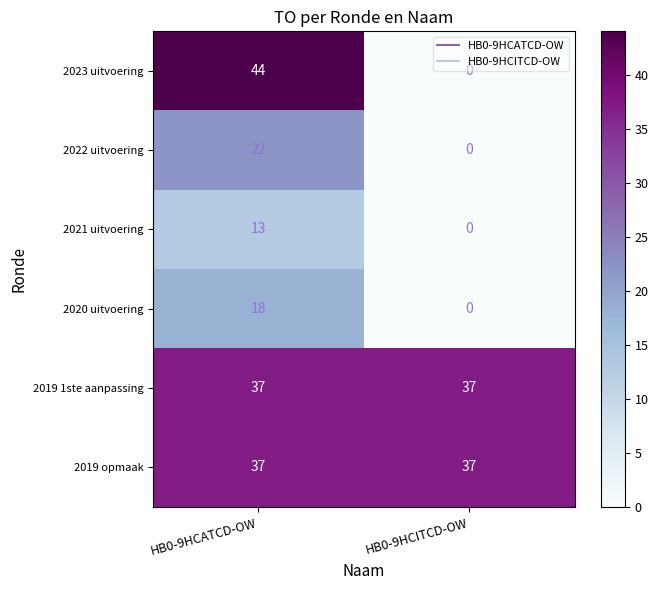

What is the maximum value shown in the chart?

44